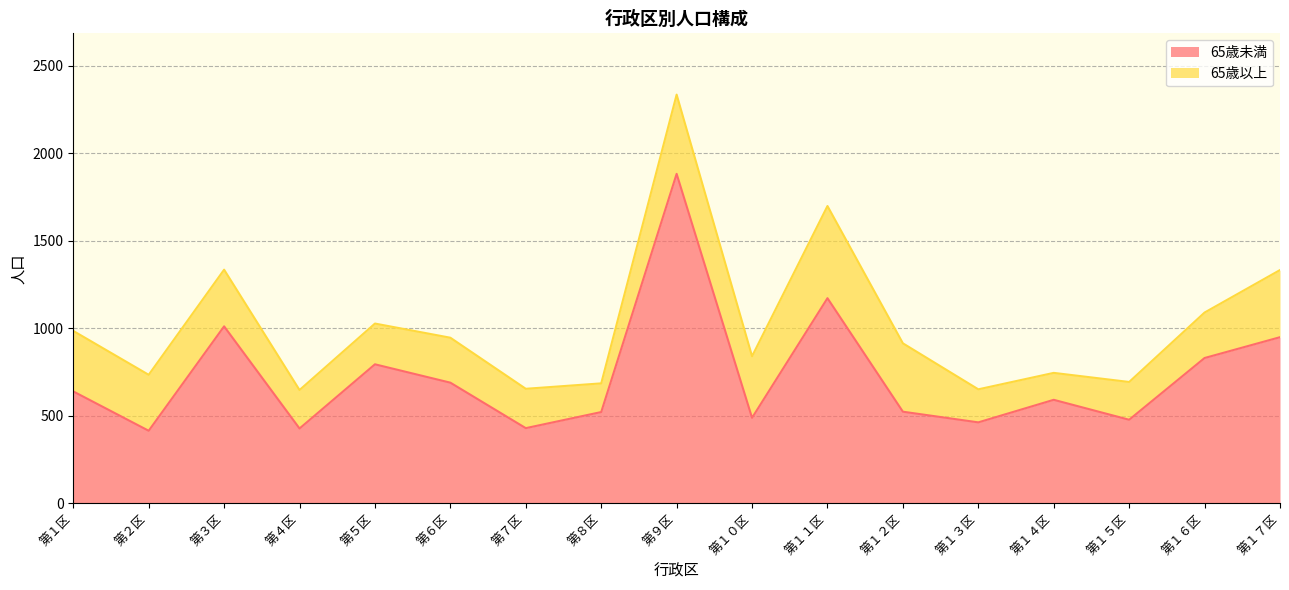

What is the change in value from 第１区 to 第９区?

+1244